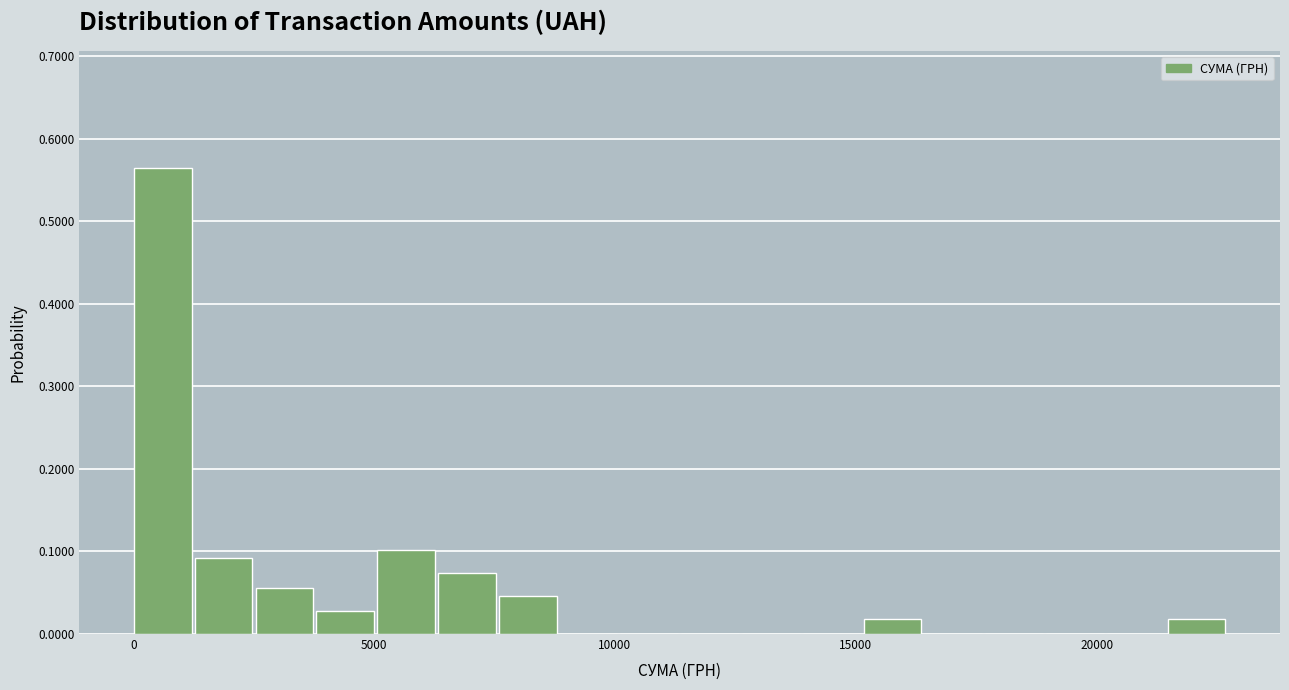

Read against the x-axis, roughly where is the centre of the tallest bar?

500